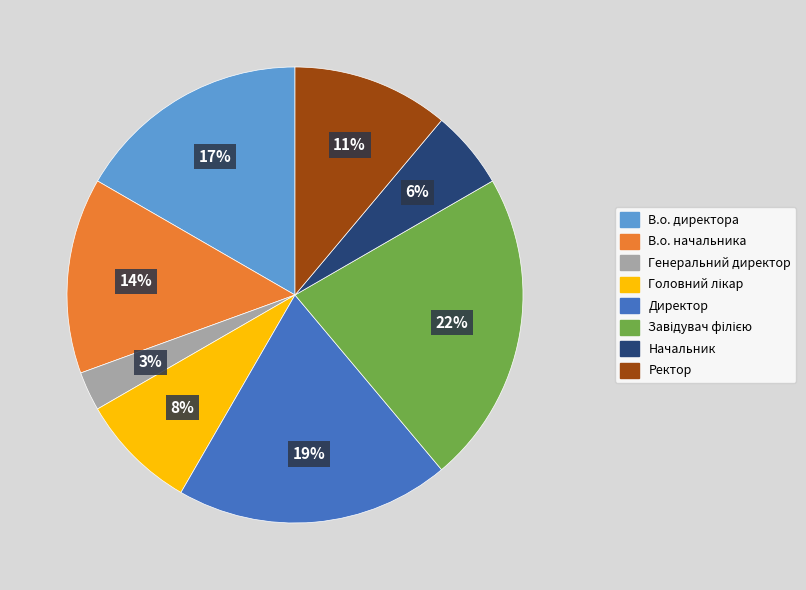

Is there a majority slice in this chart?

No